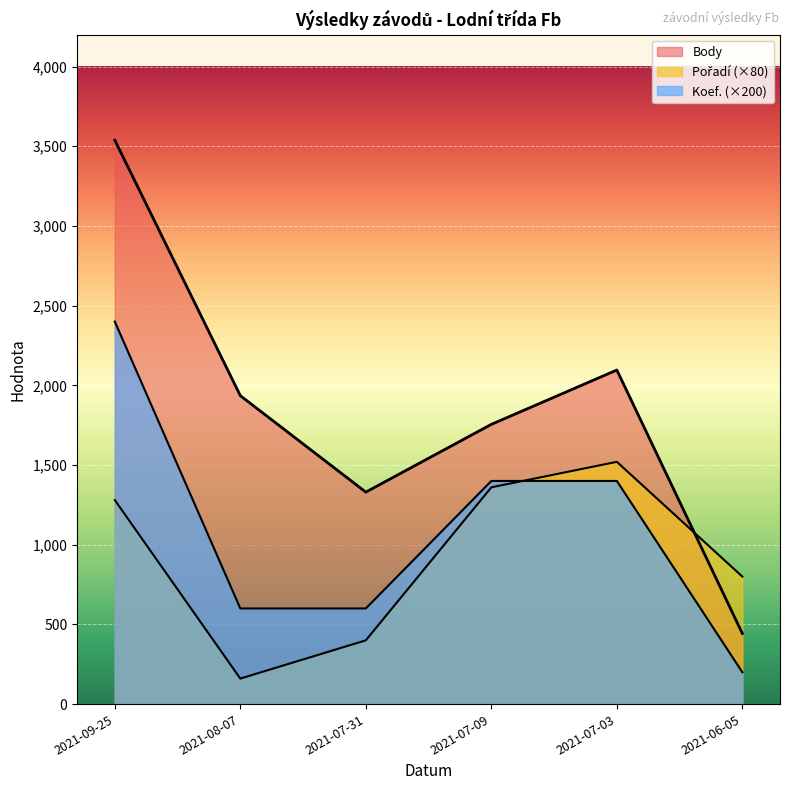

Between 2021-07-09 and 2021-07-31, which is larger?

2021-07-09